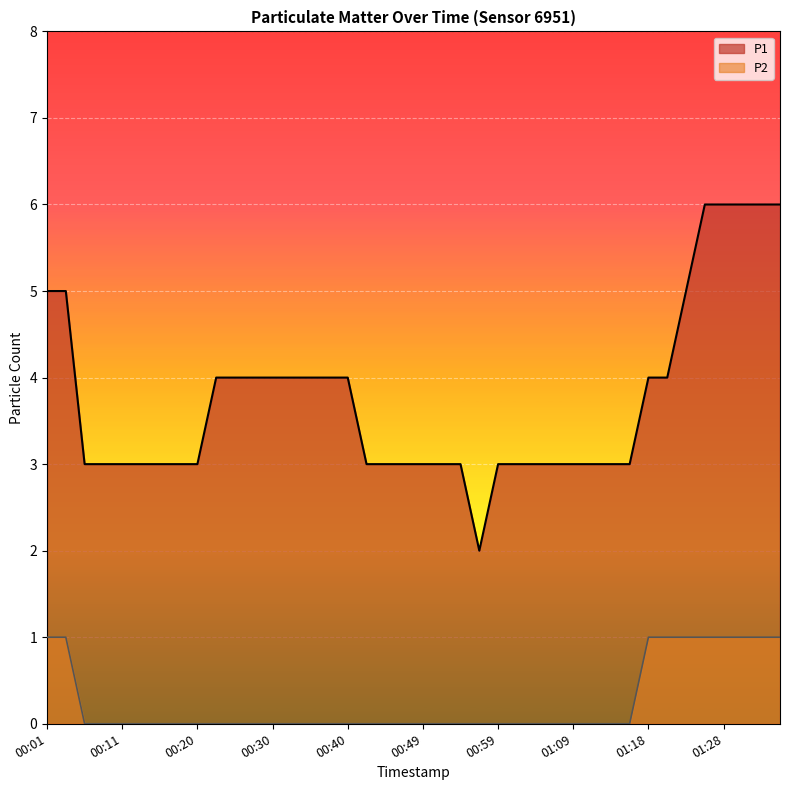

Which category has the lowest value across all series?

00:06